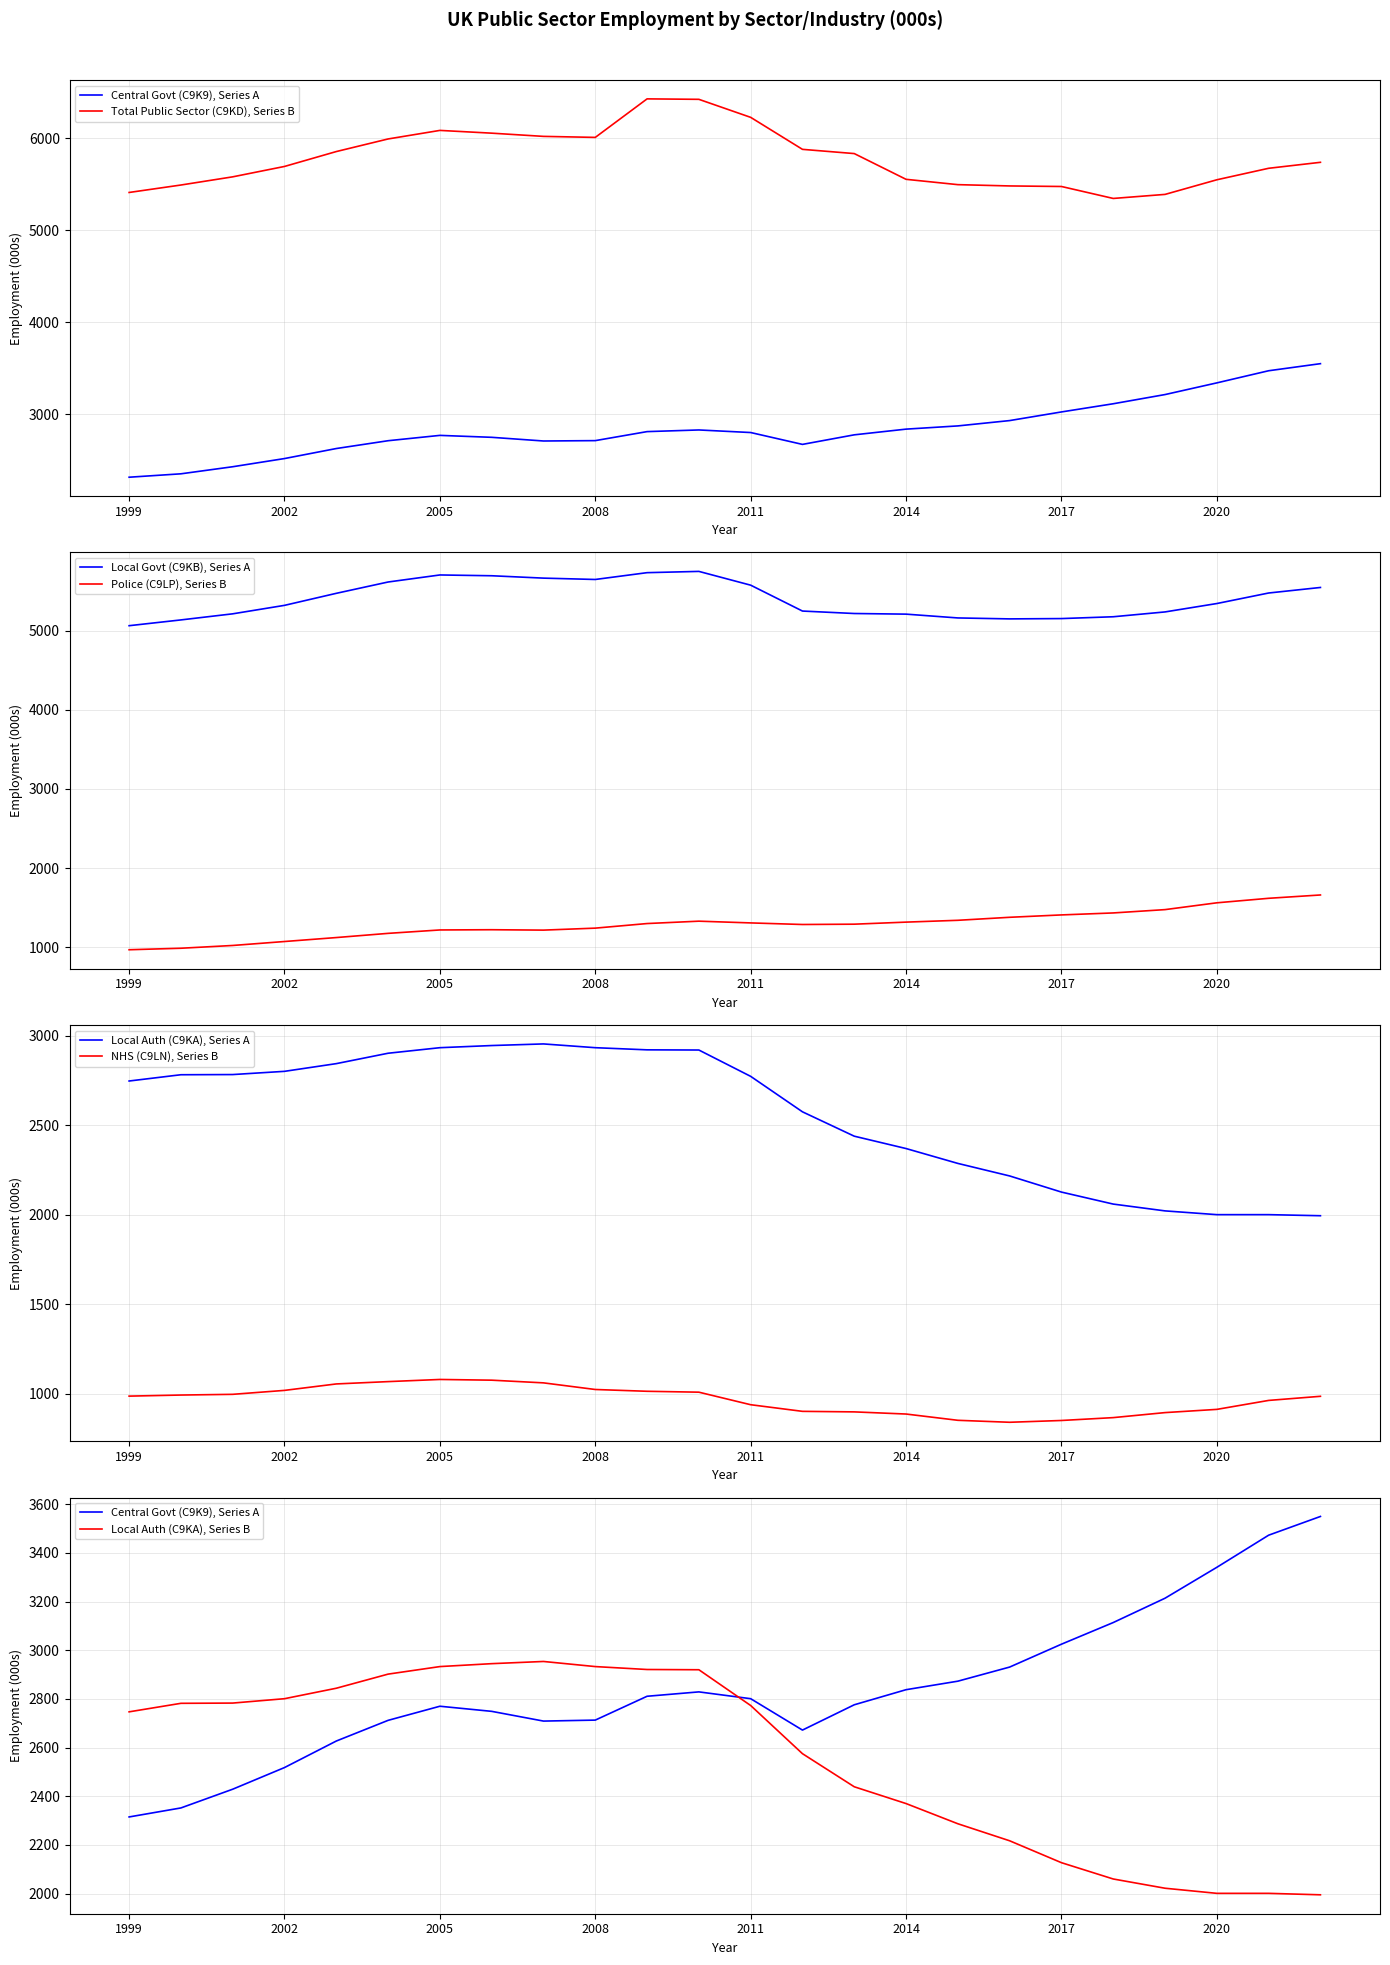

What is the difference between the Central Govt (C9K9) values at 2001 and 2018?

685